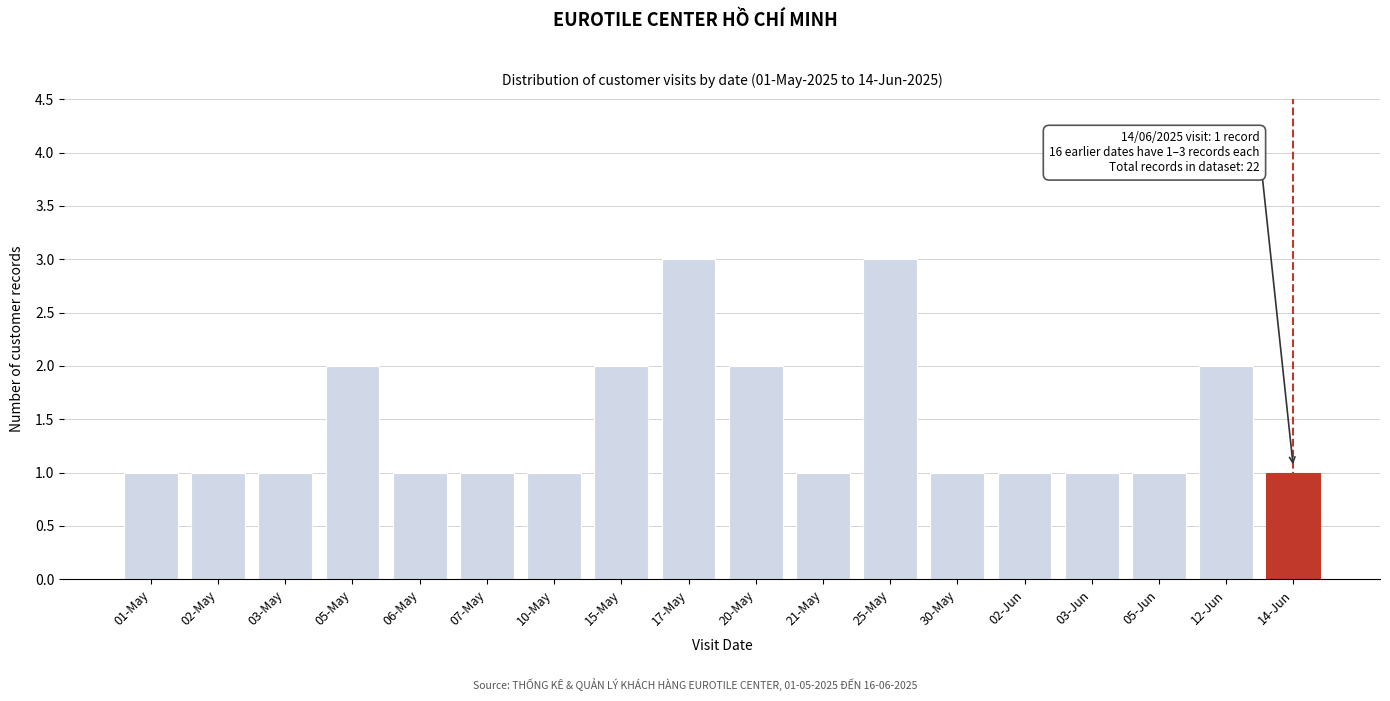

Reading left to right, transcribe all the data shown in this chart.

1	1	1	2	1	1	1	2	3	2	1	3	1	1	1	1	2	1